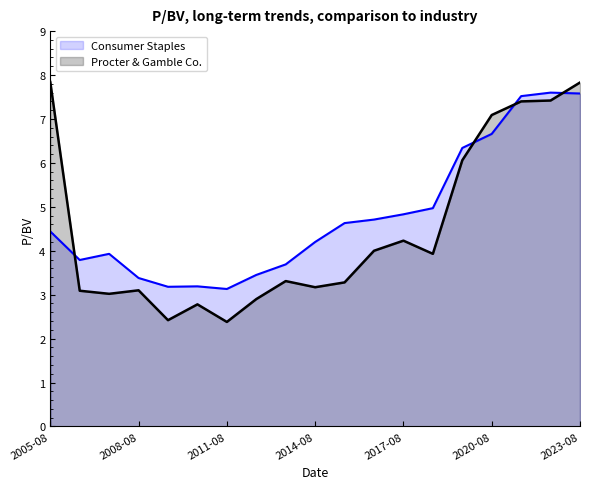

What is the smallest value displayed?

2.4